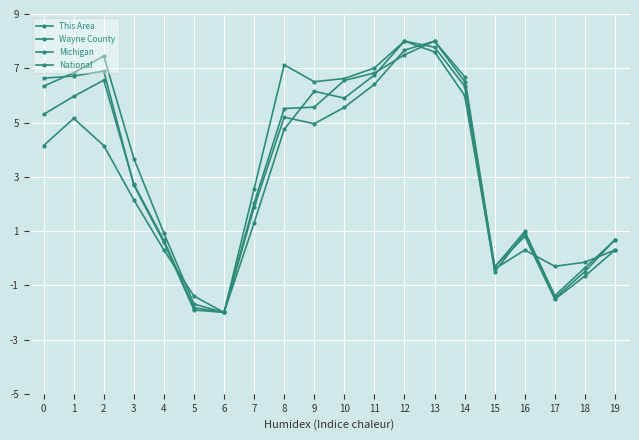

List the series in order of their overall mean, highest first.

National, Wayne County, Michigan, This Area